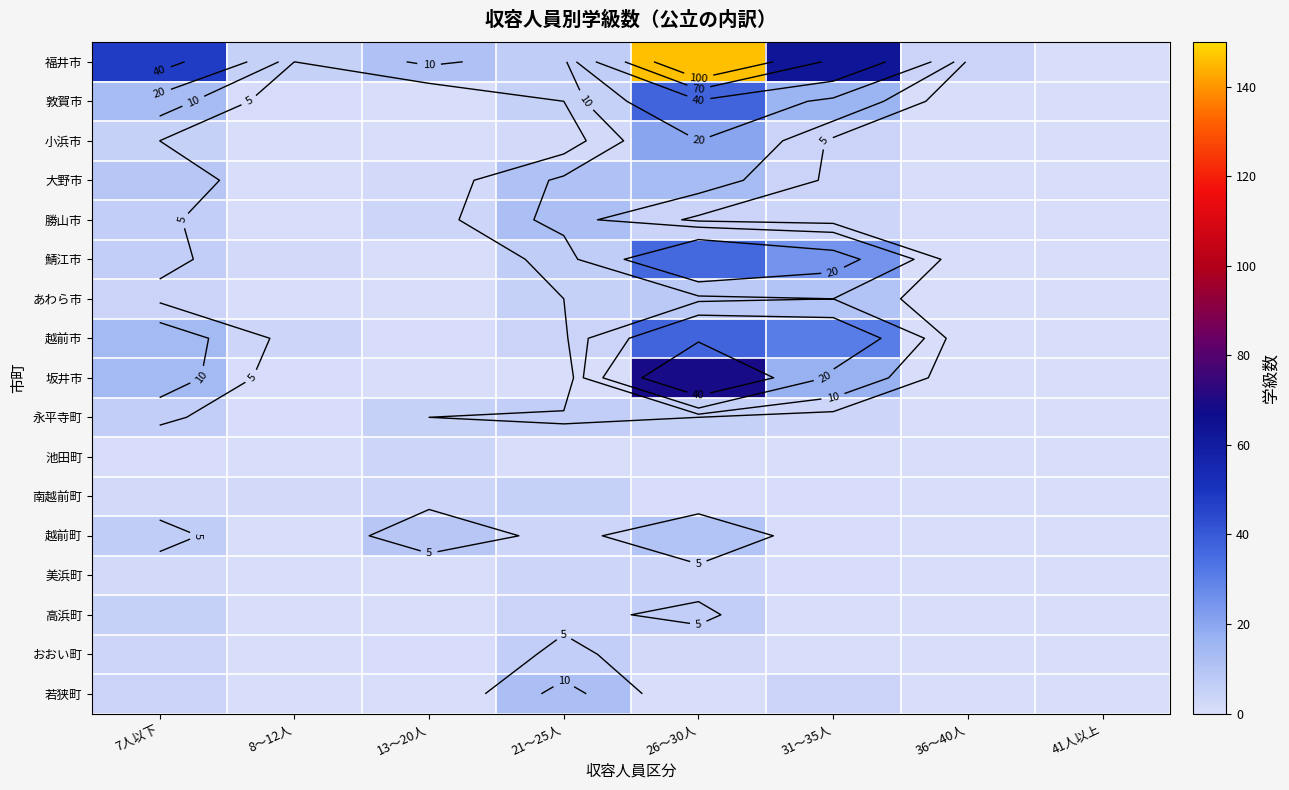

Is the value of 鯖江市 at 13～20人 greater than the value of 勝山市 at 8～12人?

No